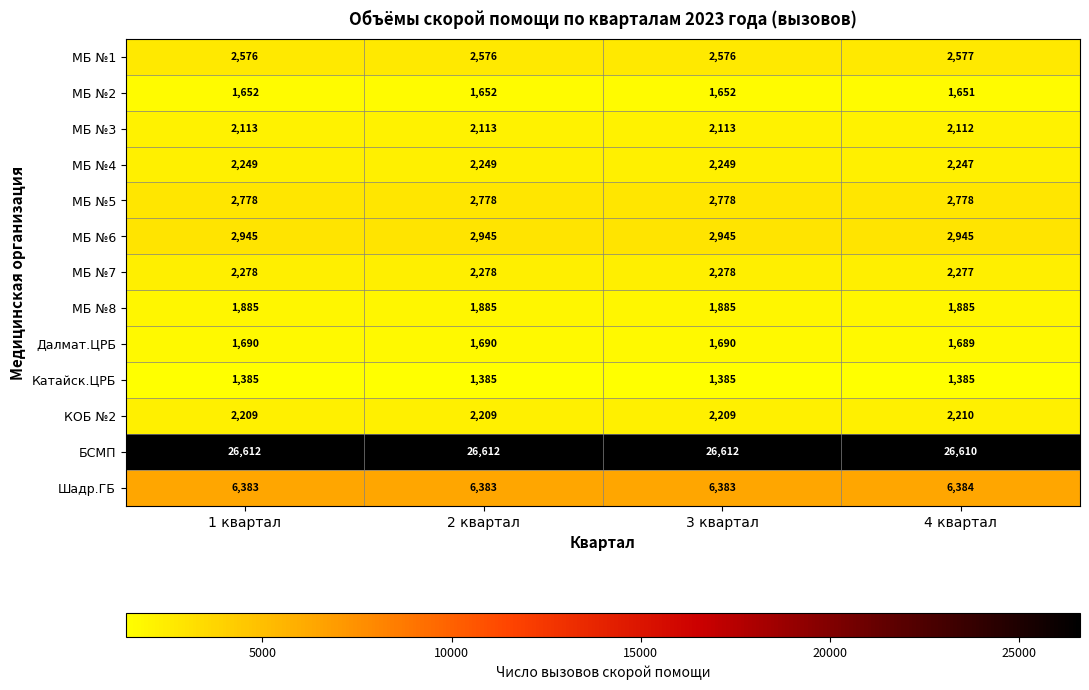

True or false: Шадр.ГБ has a value of 6384 at 4 квартал.

True